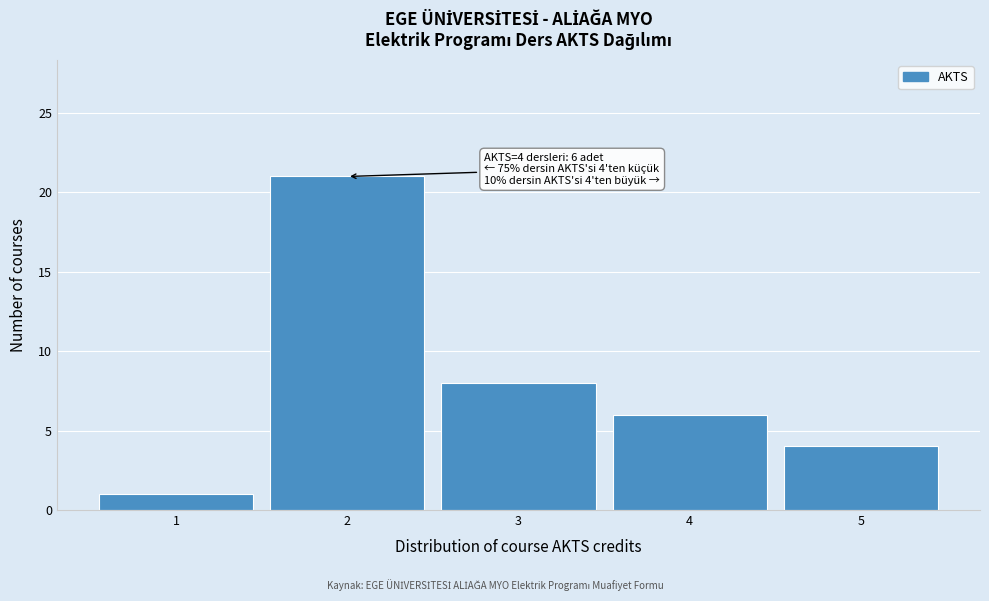

Which range on the x-axis has the tallest bar?

1.5 to 2.5